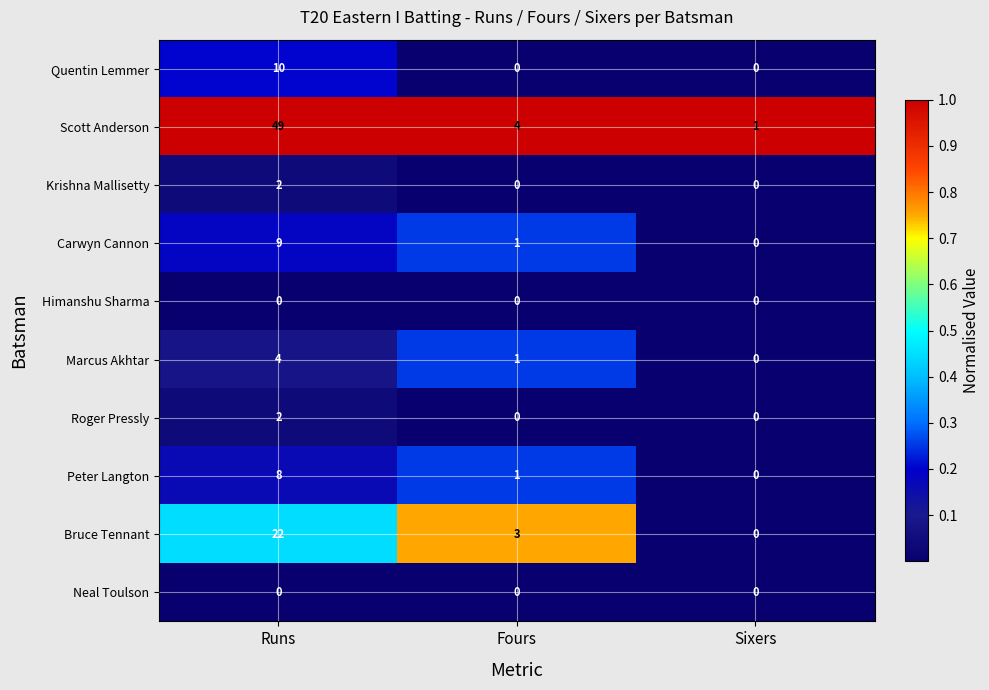

True or false: Himanshu Sharma has a value of 0 at Runs.

True